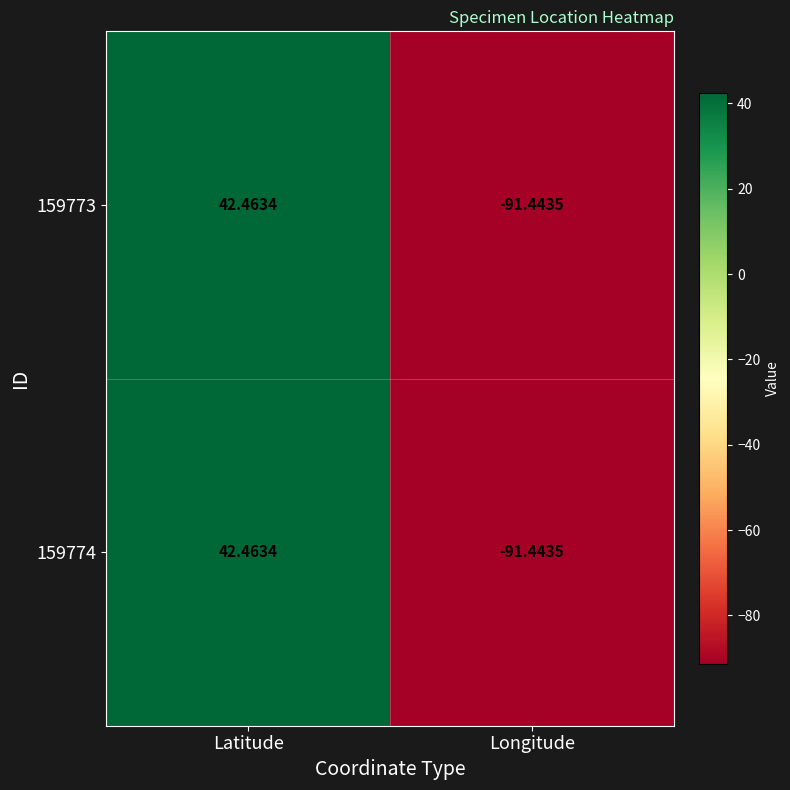

Where is 159773 nearest to the value -24?

Latitude